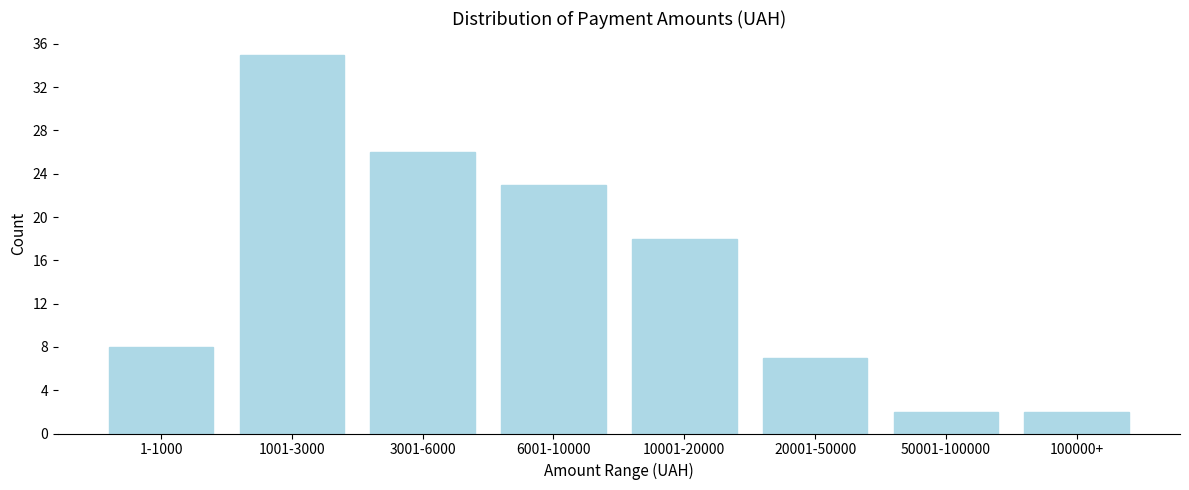

Reading left to right, what are all the values shown in this chart?

1-1000=8	1001-3000=35	3001-6000=26	6001-10000=23	10001-20000=18	20001-50000=7	50001-100000=2	100000+=2